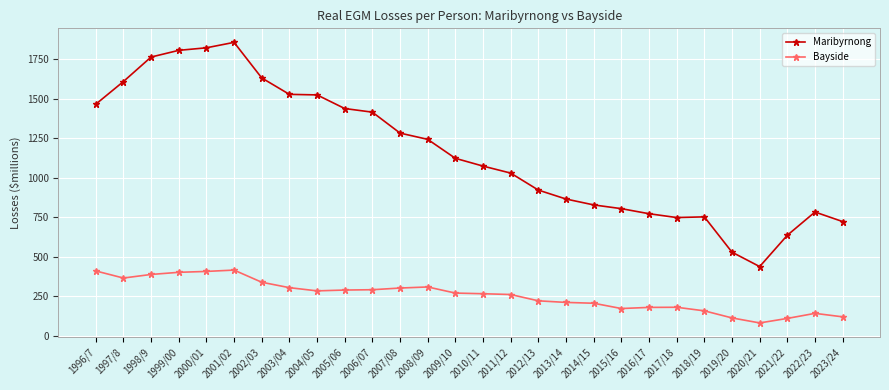

How many lines are shown in the chart?

2